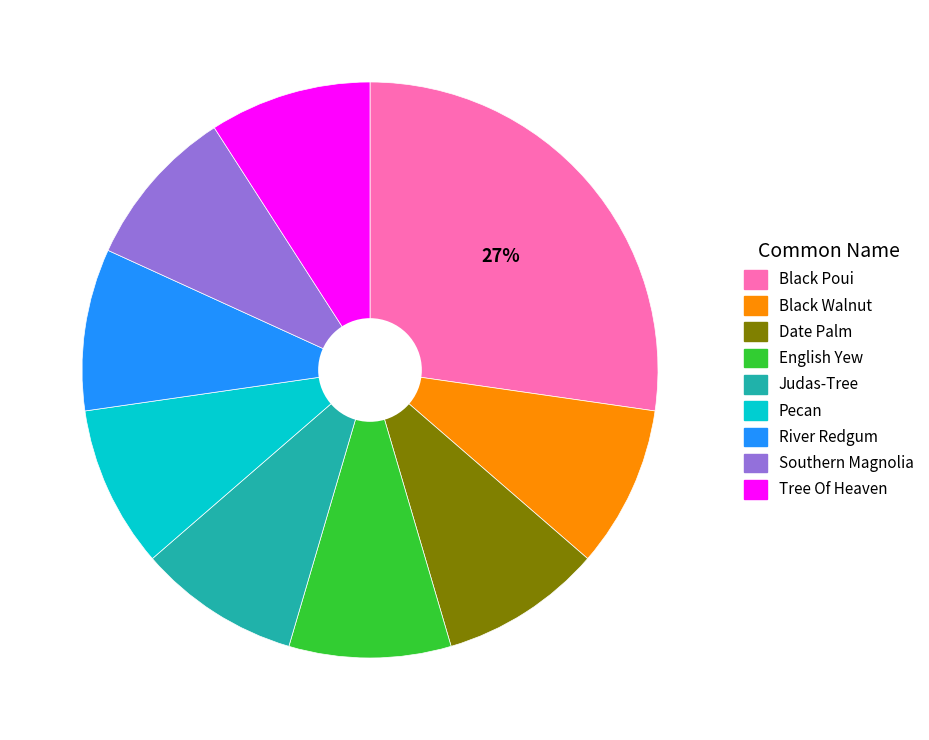

Approximately how many times larger is the value at Judas-Tree compared to Pecan?

1.0